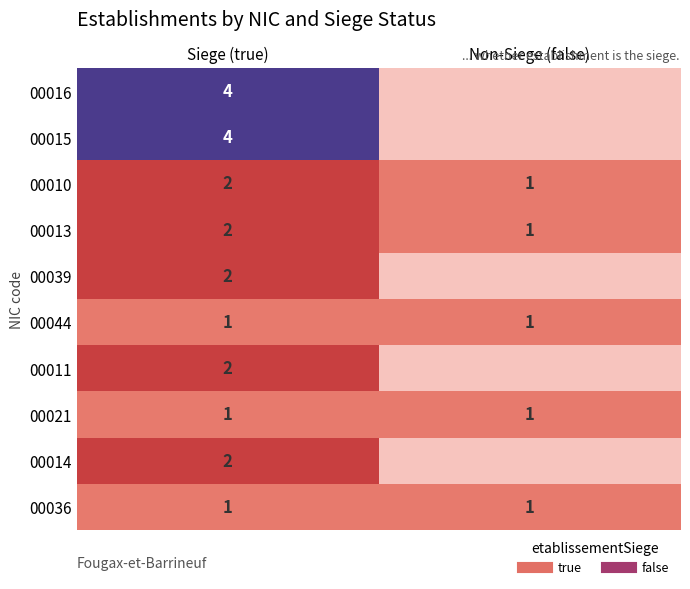

Is it true that 00039 equals 0 at Non-Siege (false)?

True